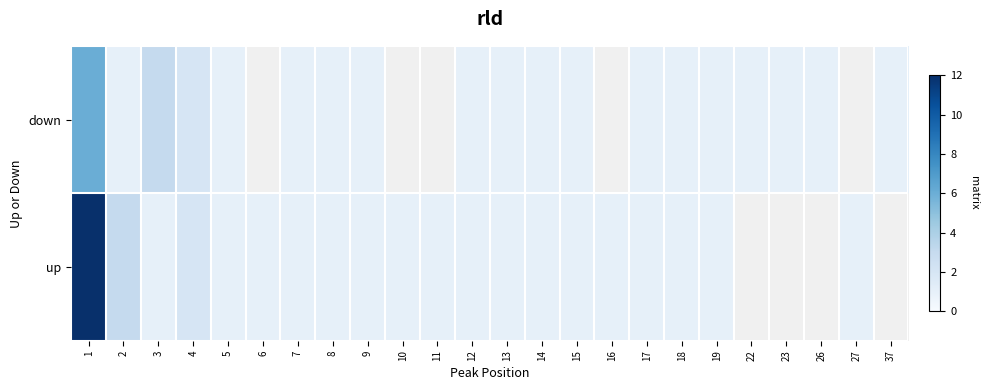

The value of down at 13 is 1.0. True or false?

True